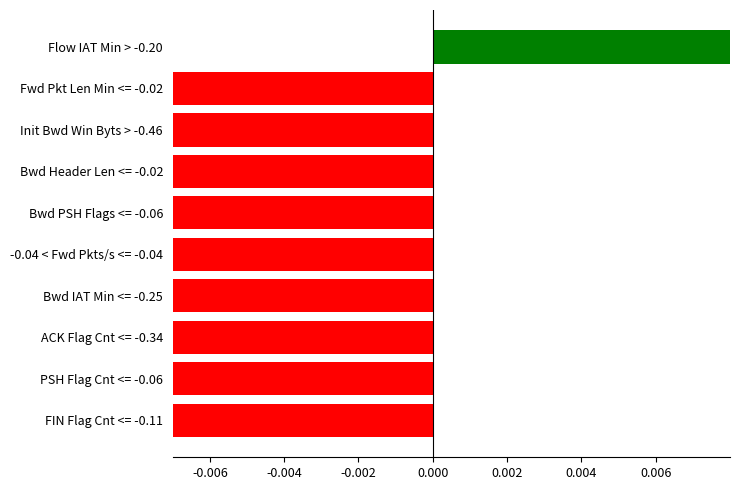

How many series are shown in this chart?

1